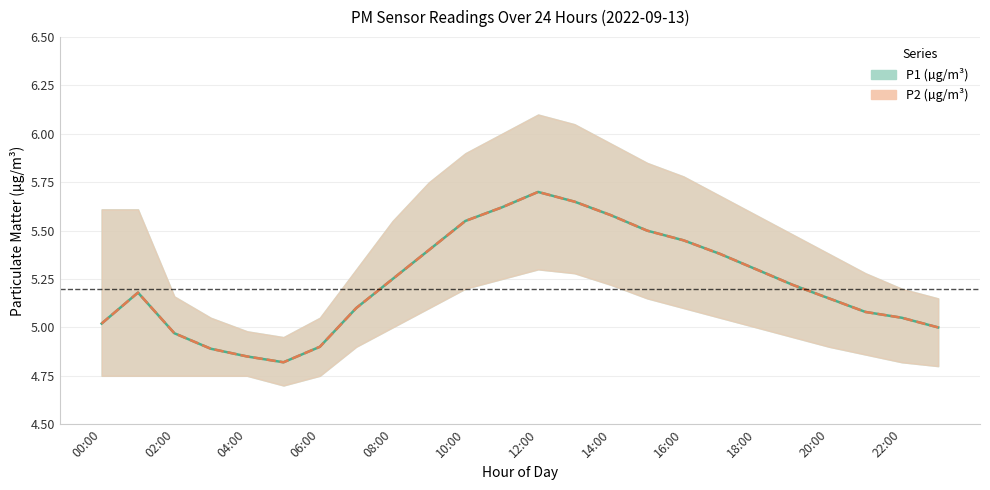

At which label is P1 closest to 5?

23